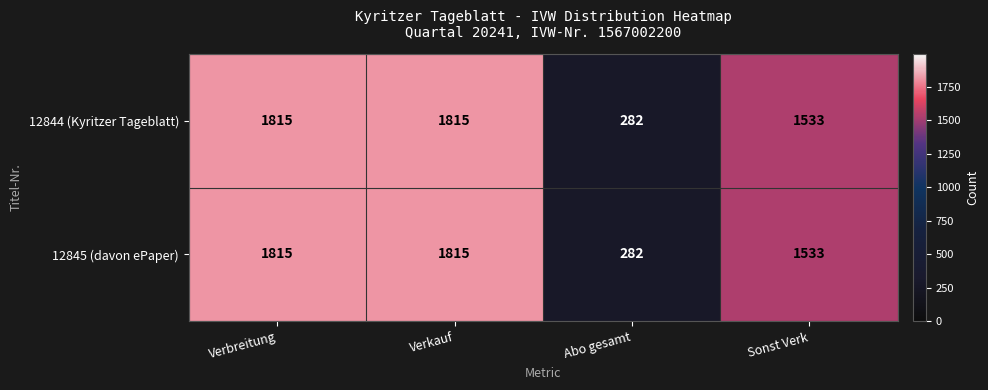

Reading left to right, what are all the values shown in this chart?

12844 (Kyritzer Tageblatt): Verbreitung=1815	Verkauf=1815	Abo gesamt=282	Sonst Verk=1533
12845 (davon ePaper): Verbreitung=1815	Verkauf=1815	Abo gesamt=282	Sonst Verk=1533